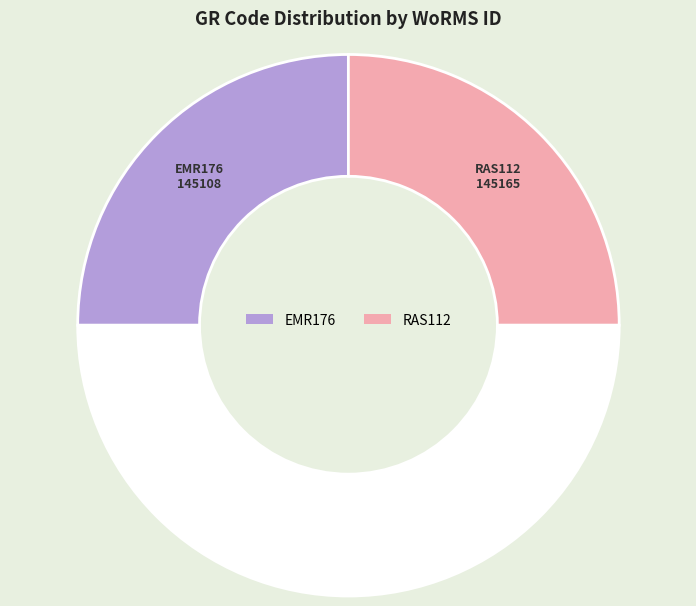

How many slices are in this pie chart?

3